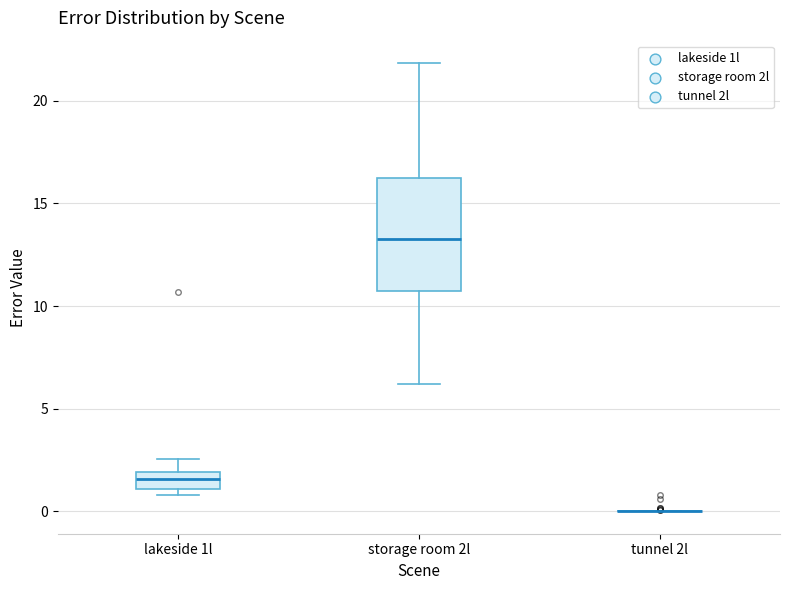

Reading left to right, read every box against the y-axis: the position of its median line, the range the box covers, and the ends of its whiskers. The values are not printed on the chart, so give them approximately, as read against the axis.

lakeside 1l: median 1.5, box 1.0 to 2.0, whiskers 1.0 (just below the box's lower edge) to 2.5
storage room 2l: median 13.5, box 10.5 to 16.5, whiskers 6.0 to 22.0
tunnel 2l: box collapsed to a line at 0.0, whiskers 0.0 to 0.0